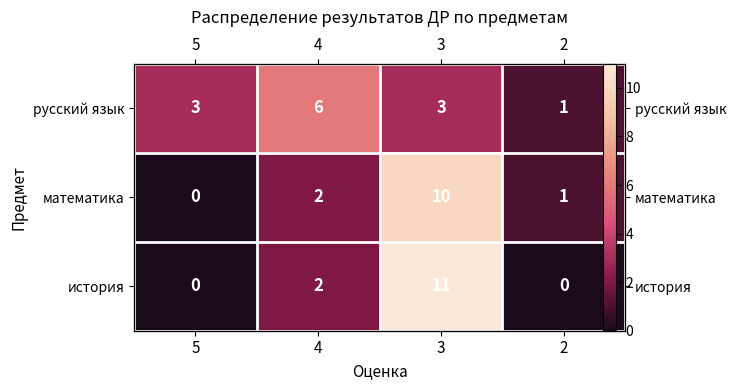

How many data points in история are above 2?

1